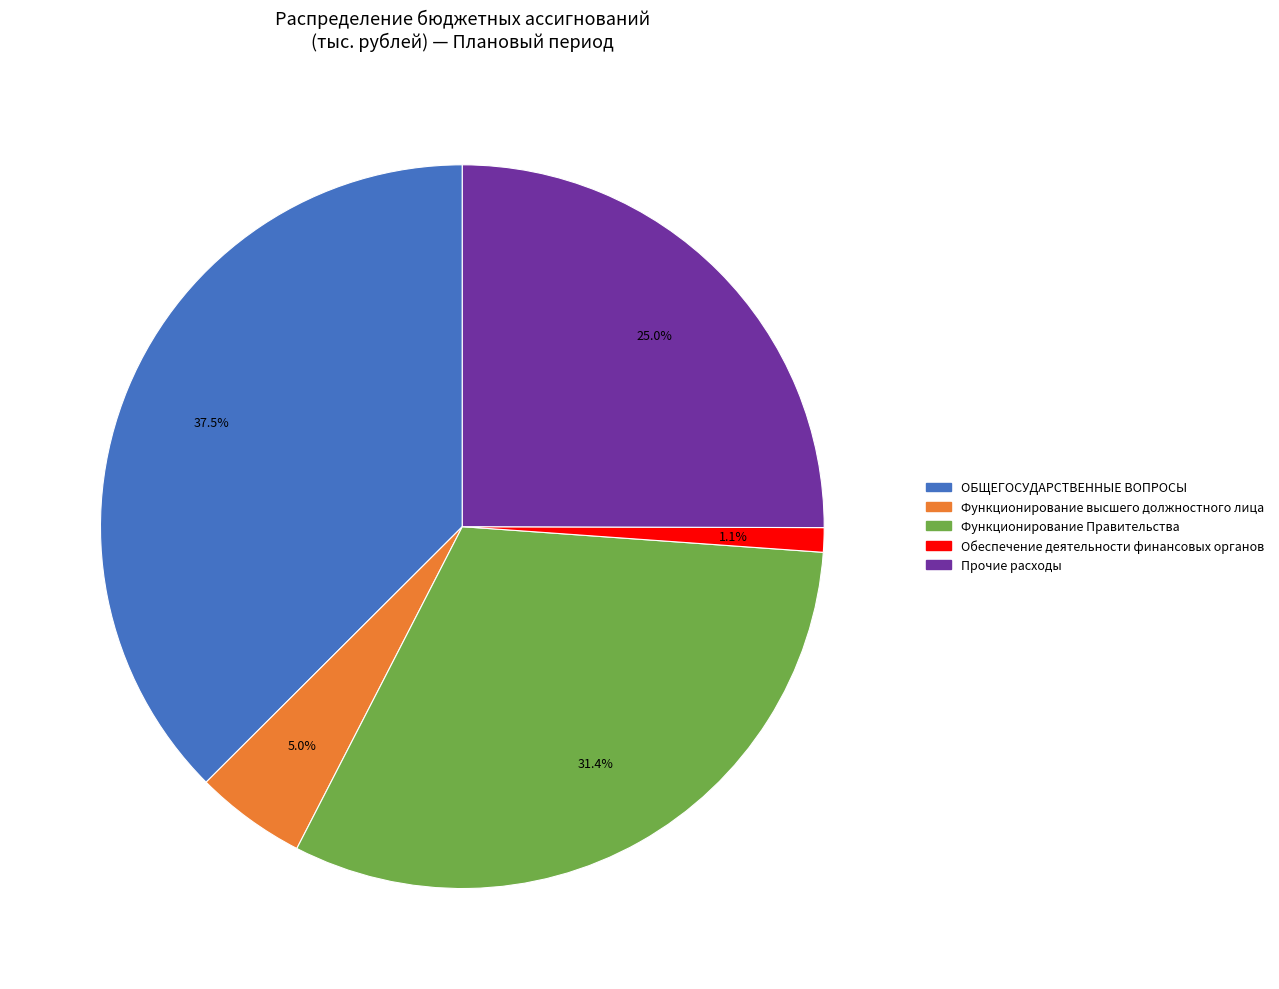

Is there a majority slice in this chart?

No